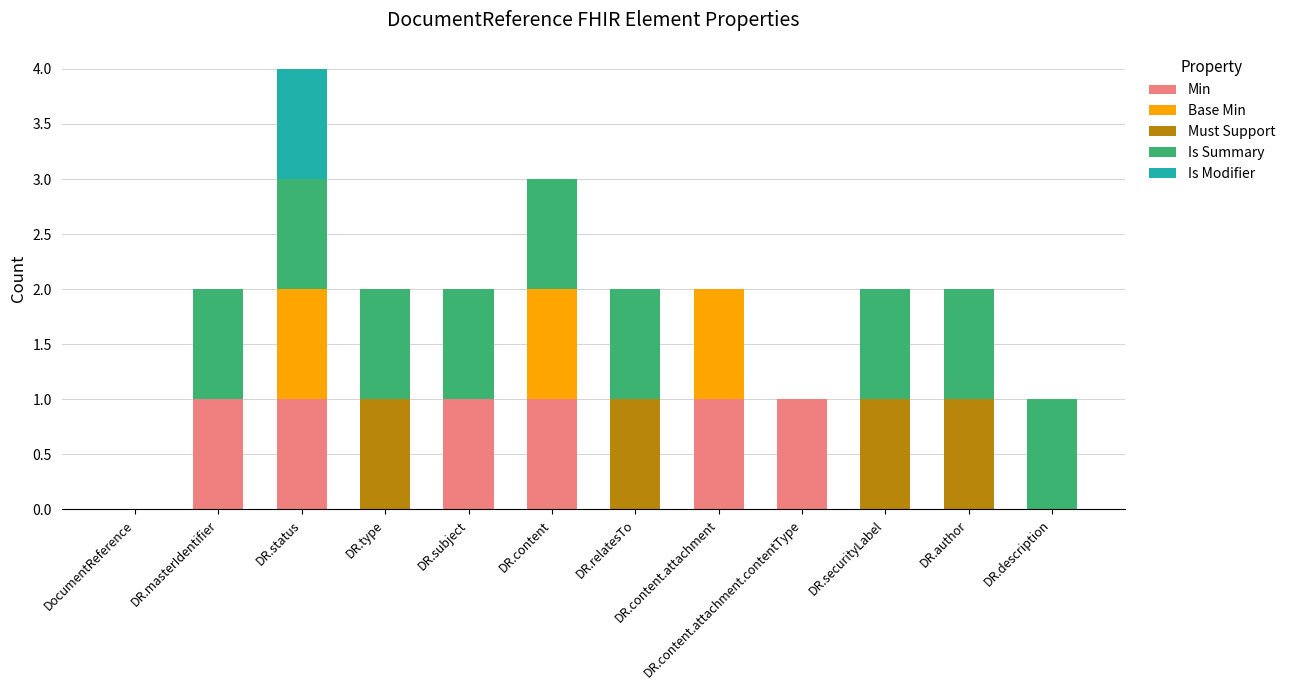

Does the chart contain stacked bars?

Yes